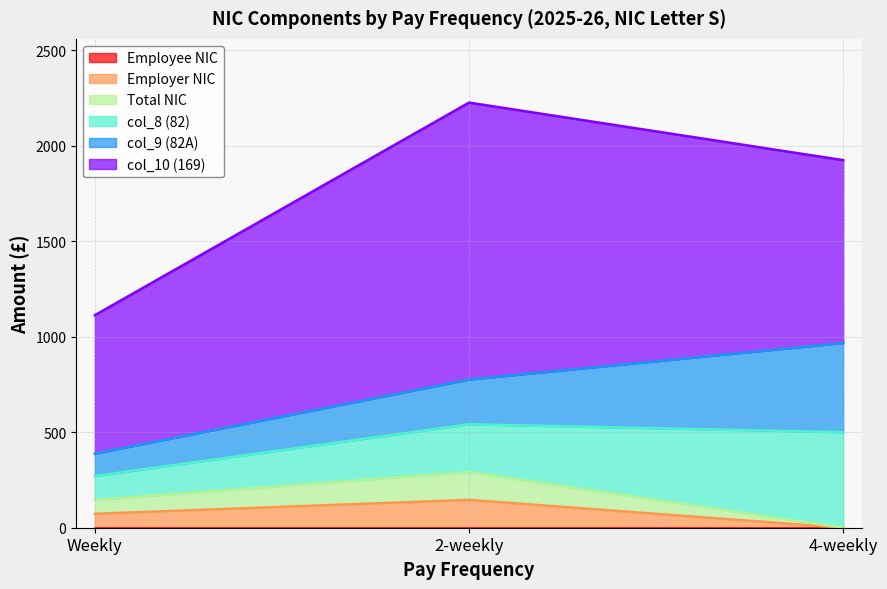

Reading right to left, extract all data points from this chart.

Employee NIC: 4-weekly=0.0	2-weekly=0.0	Weekly=0.0
Employer NIC: 4-weekly=0.0	2-weekly=145.8	Weekly=72.8
Total NIC: 4-weekly=0.0	2-weekly=145.8	Weekly=72.8
col_8 (82): 4-weekly=500.0	2-weekly=250.0	Weekly=125.0
col_9 (82A): 4-weekly=467.0	2-weekly=234.0	Weekly=117.0
col_10 (169): 4-weekly=957.0	2-weekly=1449.7	Weekly=724.6